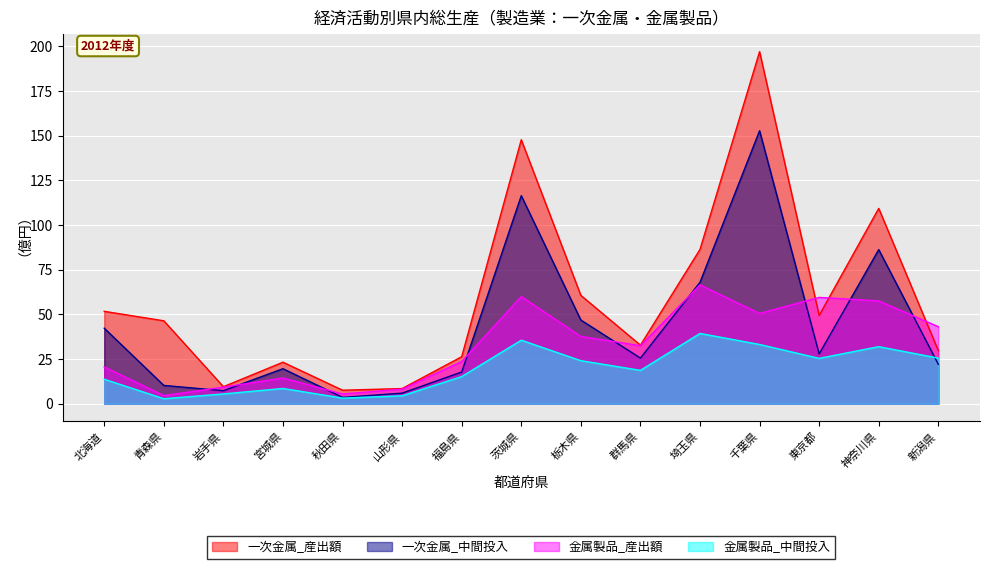

Reading right to left, what are all the values shown in this chart?

一次金属_産出額: 新潟県=29.7	神奈川県=109.3	東京都=49.4	千葉県=197.0	埼玉県=86.3	群馬県=32.8	栃木県=60.6	茨城県=147.7	福島県=26.3	山形県=8.5	秋田県=7.5	宮城県=23.2	岩手県=9.5	青森県=46.4	北海道=51.7
一次金属_中間投入: 新潟県=22.1	神奈川県=86.2	東京都=27.9	千葉県=152.7	埼玉県=68.0	群馬県=25.5	栃木県=46.8	茨城県=116.4	福島県=17.7	山形県=5.9	秋田県=3.5	宮城県=19.6	岩手県=7.3	青森県=10.2	北海道=42.2
金属製品_産出額: 新潟県=43.1	神奈川県=57.5	東京都=59.5	千葉県=50.5	埼玉県=66.5	群馬県=32.5	栃木県=37.6	茨城県=59.9	福島県=23.6	山形県=8.2	秋田県=5.4	宮城県=14.4	岩手県=9.3	青森県=4.5	北海道=20.6
金属製品_中間投入: 新潟県=25.5	神奈川県=31.9	東京都=25.4	千葉県=33.1	埼玉県=39.3	群馬県=18.7	栃木県=24.1	茨城県=35.5	福島県=15.2	山形県=4.4	秋田県=3.1	宮城県=8.5	岩手県=5.5	青森県=2.8	北海道=13.7